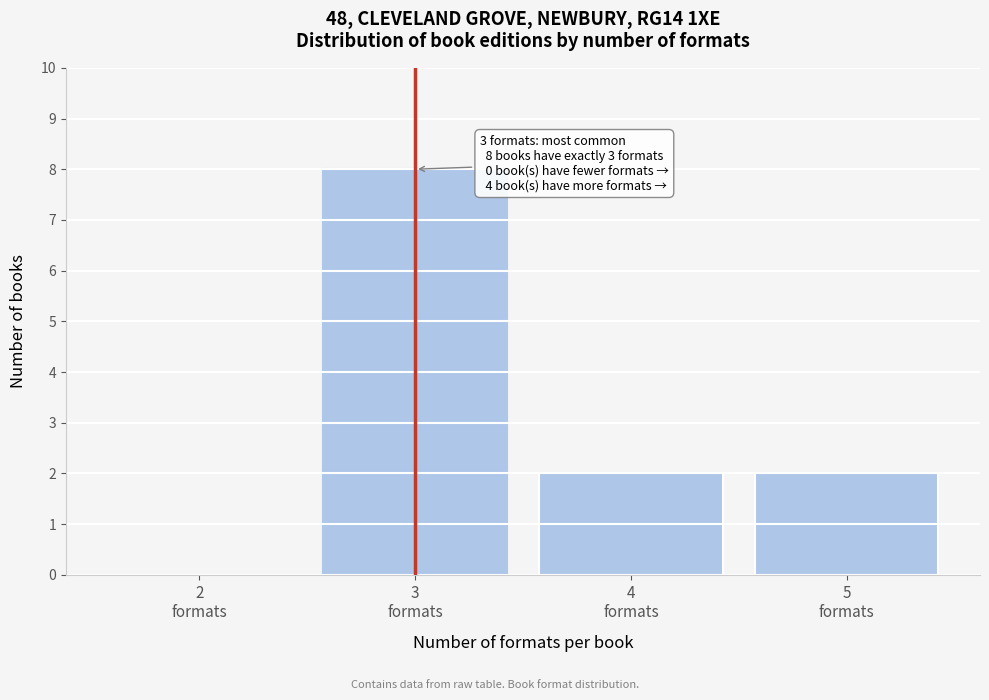

Which range on the x-axis has the tallest bar?

2.5 to 3.5